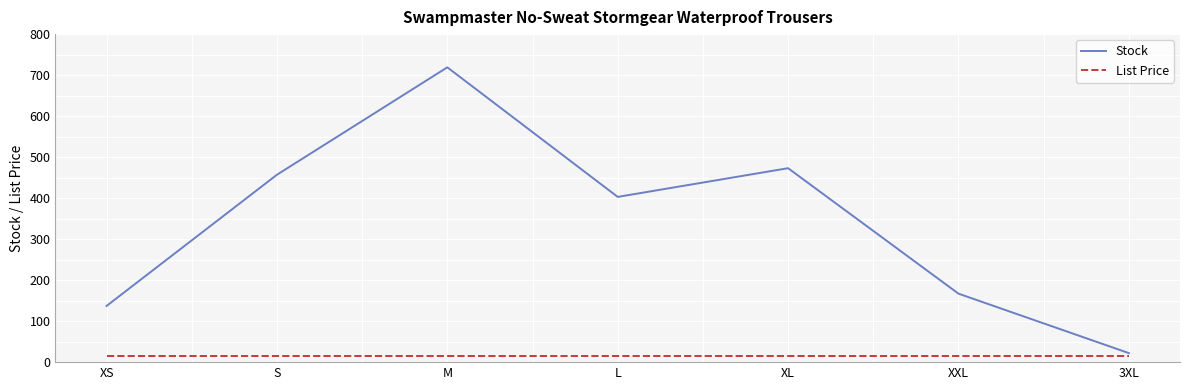

Rank the series by their average value, from lowest to highest.

List Price, Stock